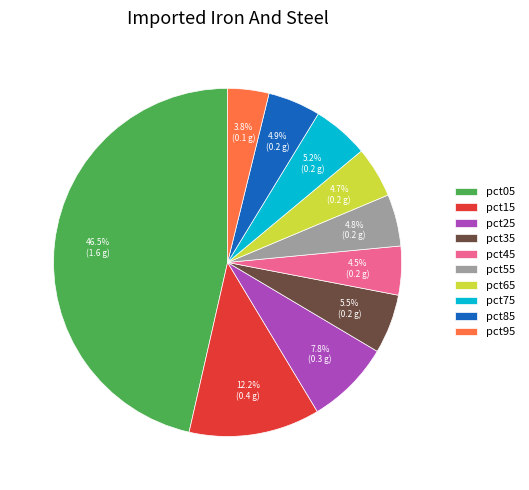

How many segments does this pie chart have?

10